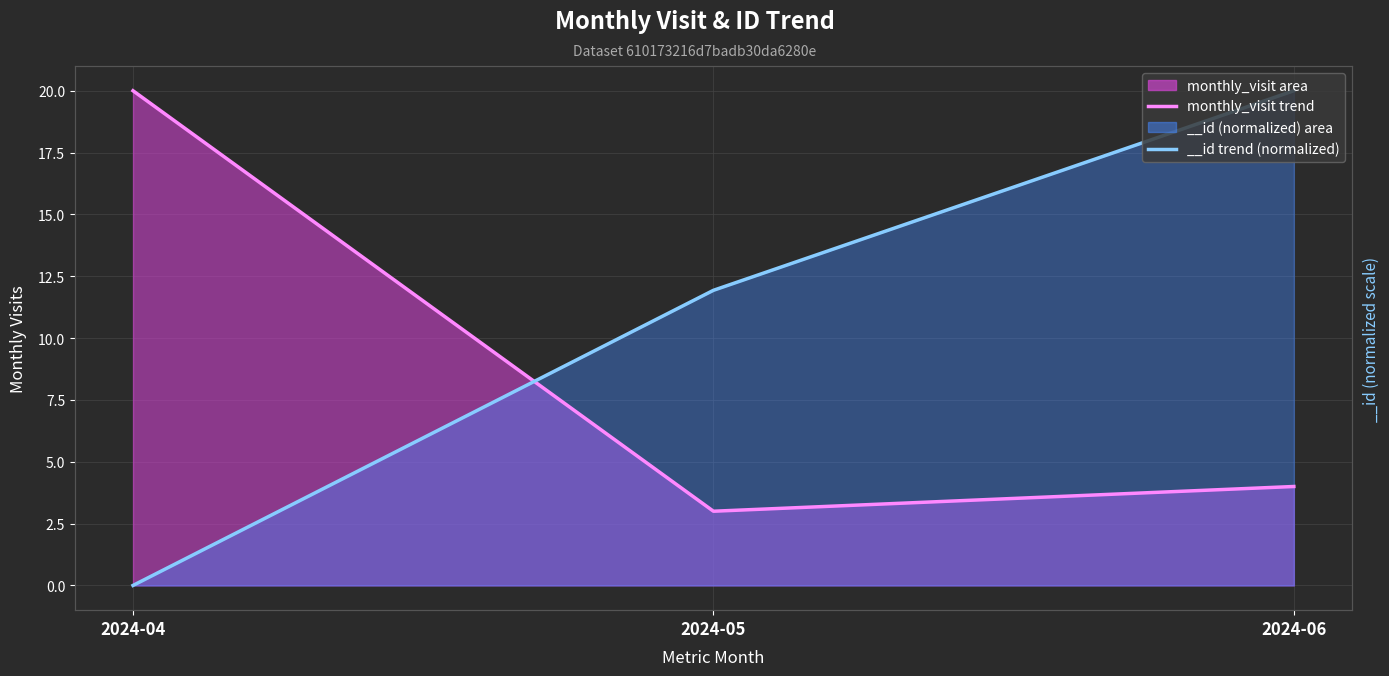

Approximately how many times larger is the value at 2024-05 compared to 2024-06?

0.8